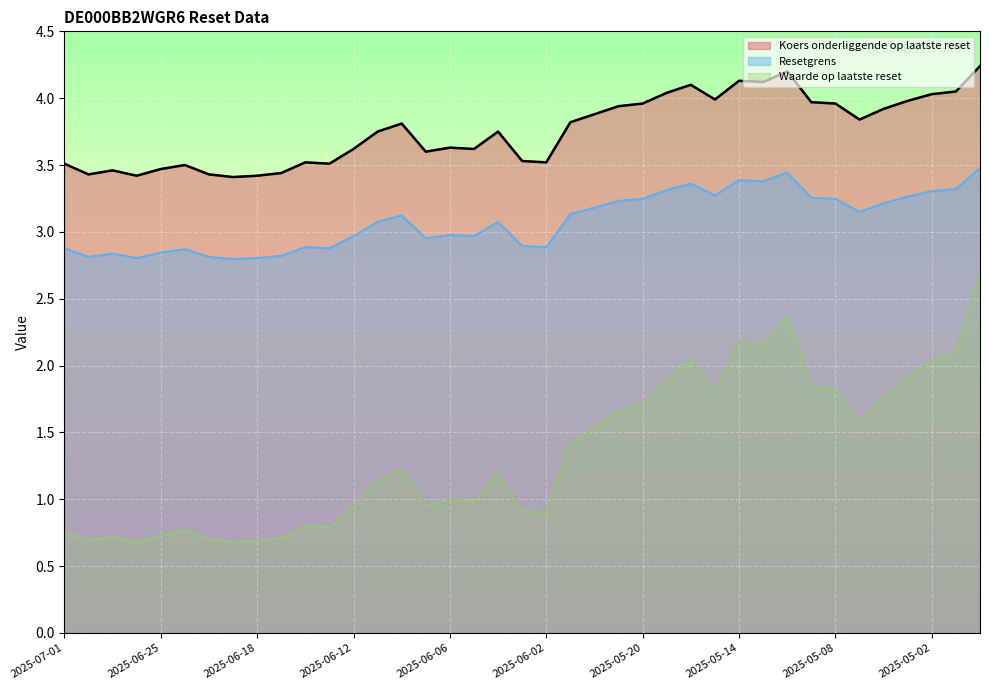

Which has a higher value, 2025-06-10 or 2025-06-23?

2025-06-10